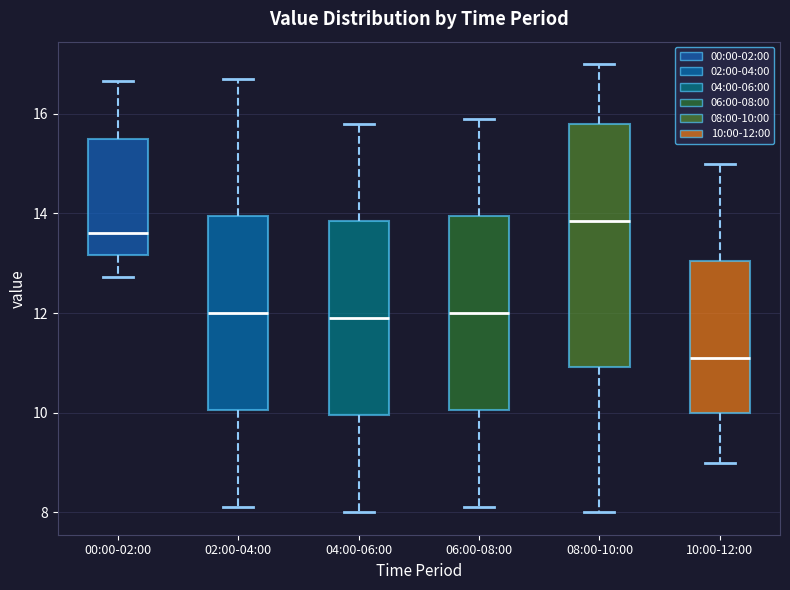

Which box has the lowest median line?

10:00-12:00